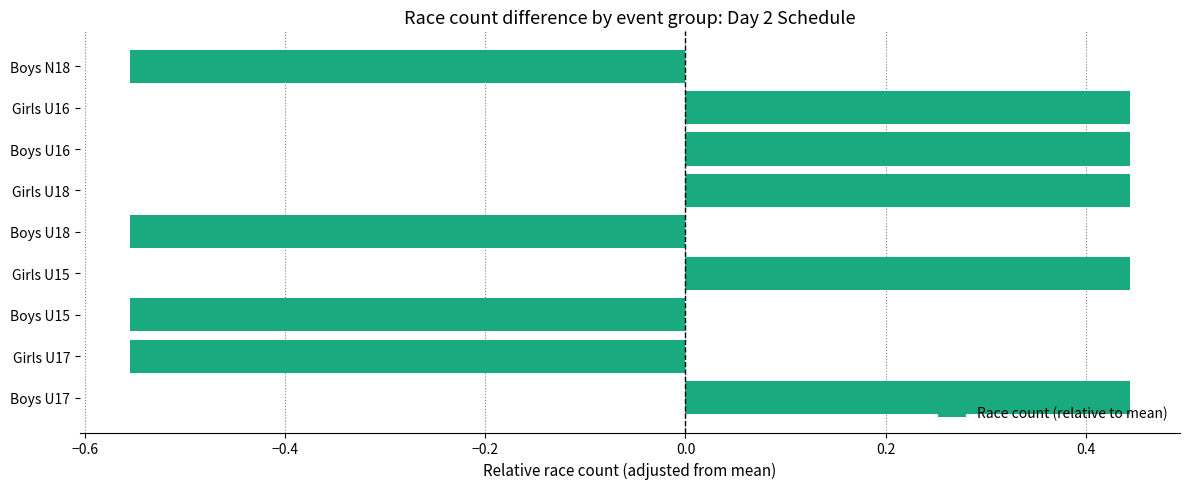

What is the difference between the maximum and minimum values?

1.0